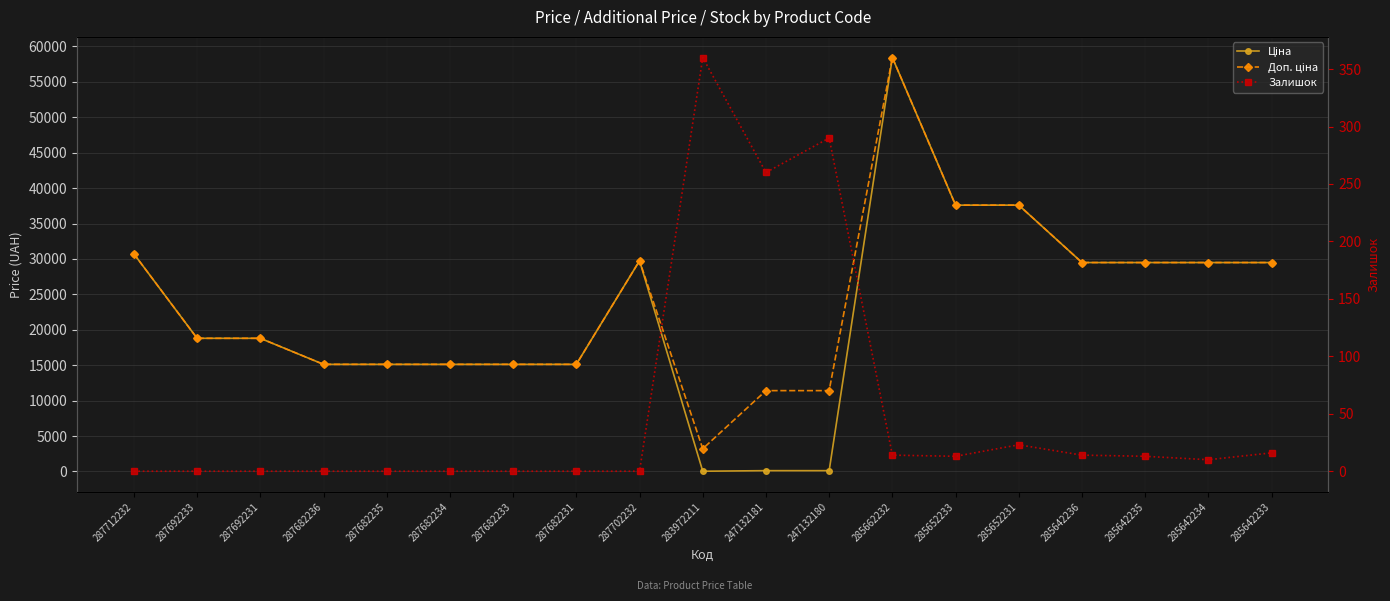

What is the sum of the Доп. ціна values at 285642236 and 287692231?

48288.3